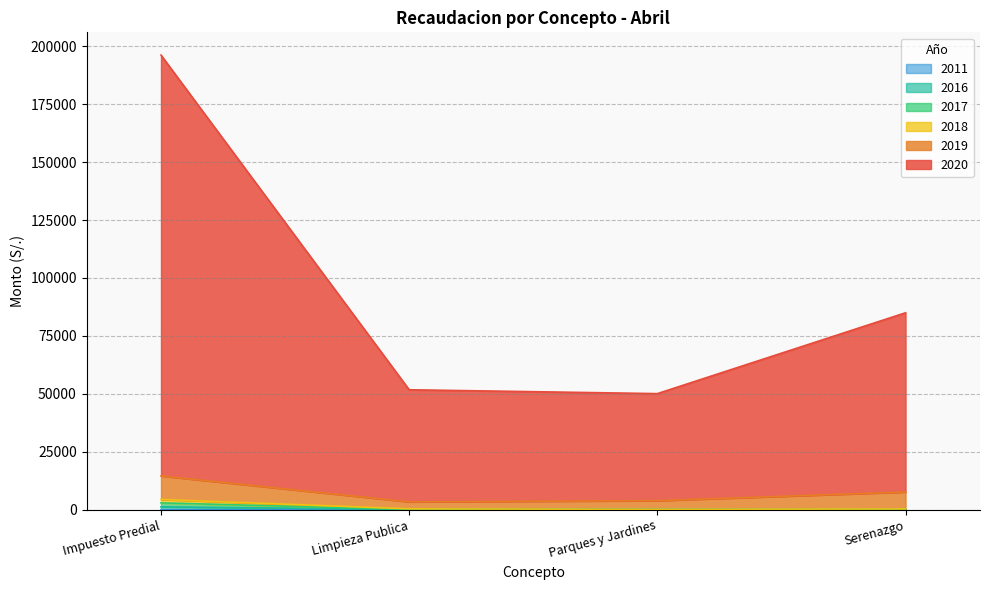

At which category is the sum across all series the highest?

Impuesto Predial